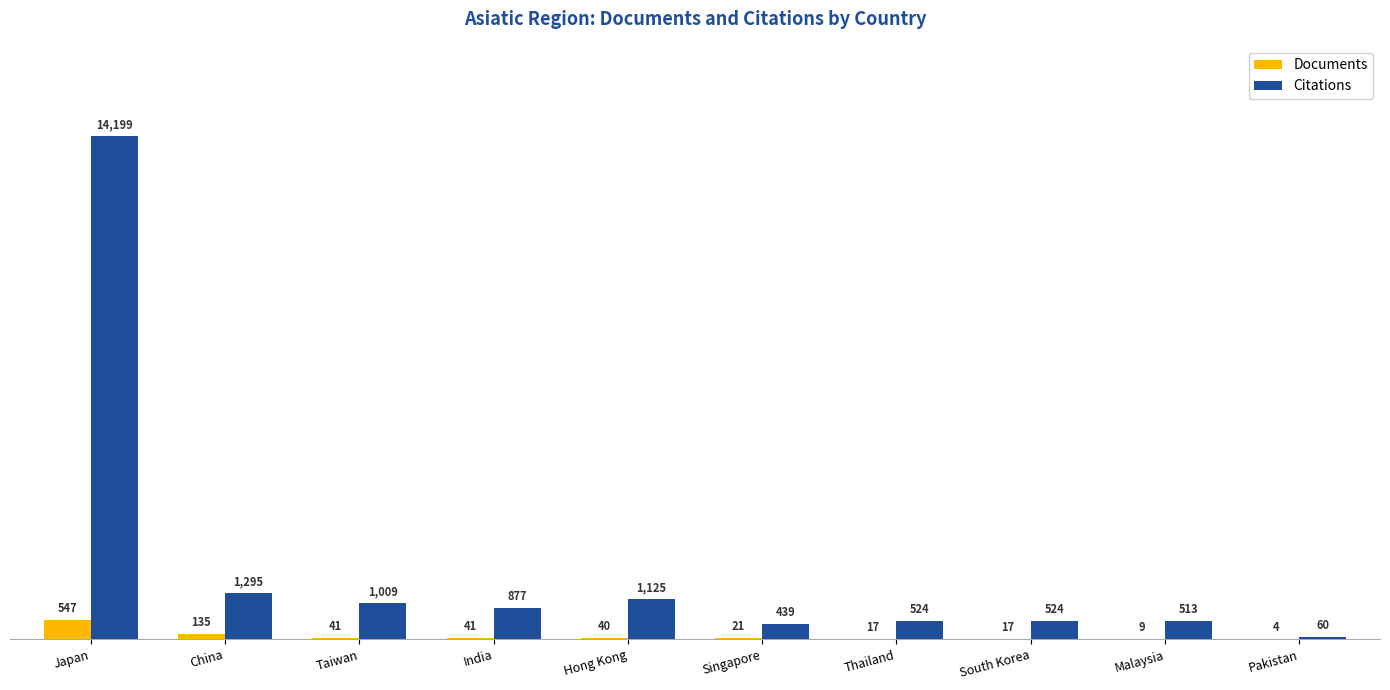

Which category has the highest value in the Citations series?

Japan